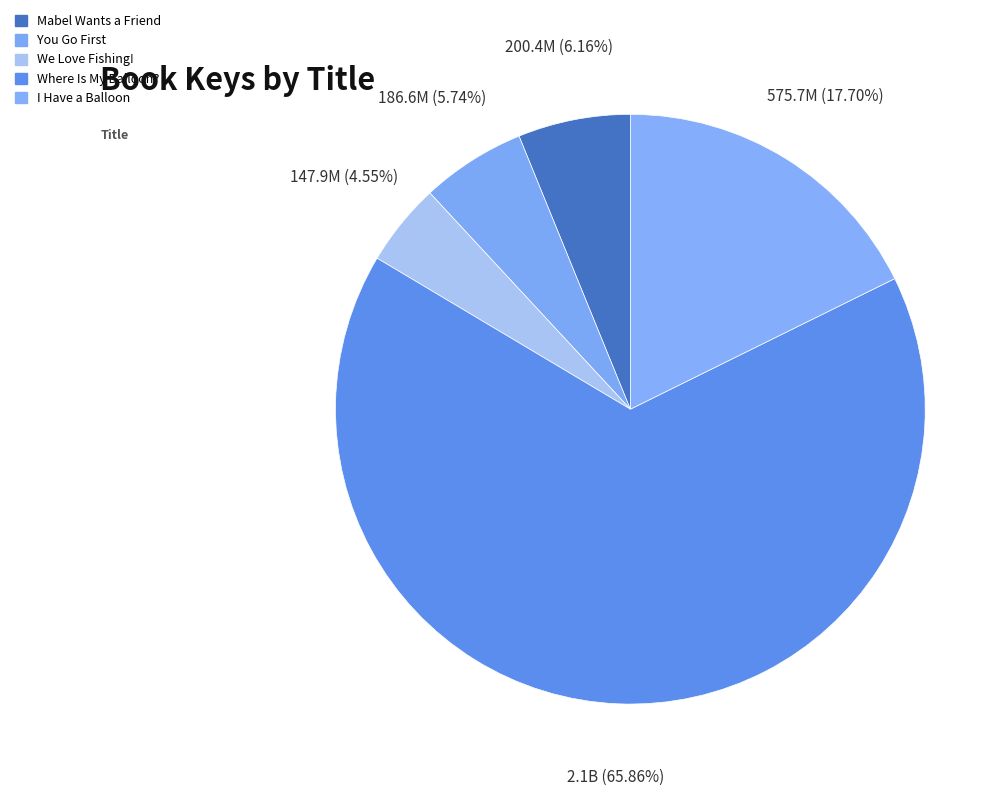

What is the largest slice in the pie chart?

Where Is My Balloon?